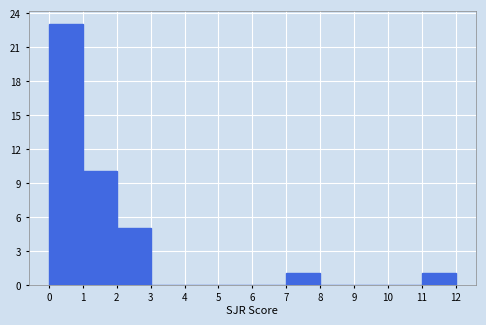

How tall is the bar that spans 0 to 1 on the x-axis? The values are not printed on the chart, so give them approximately, as read against the axis.

23